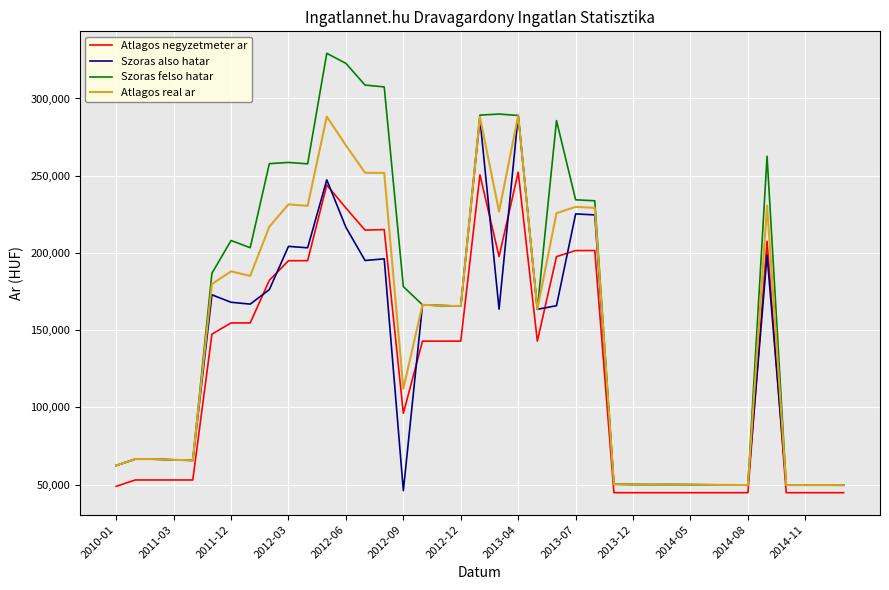

Which series ends up on top after the final intersection of Atlagos negyzetmeter ar and Szoras also hatar?

Szoras also hatar